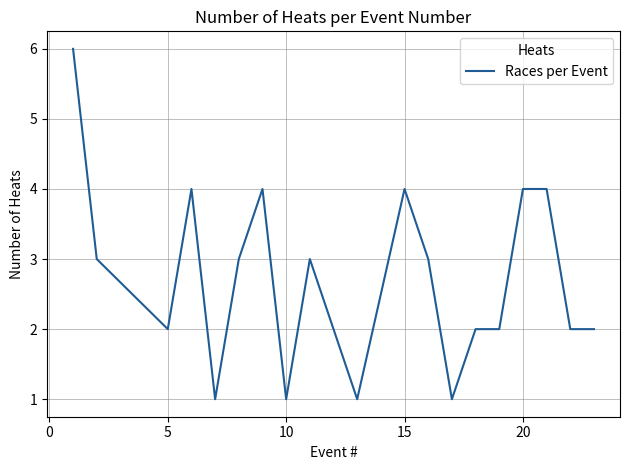

What is the greatest value displayed?

6